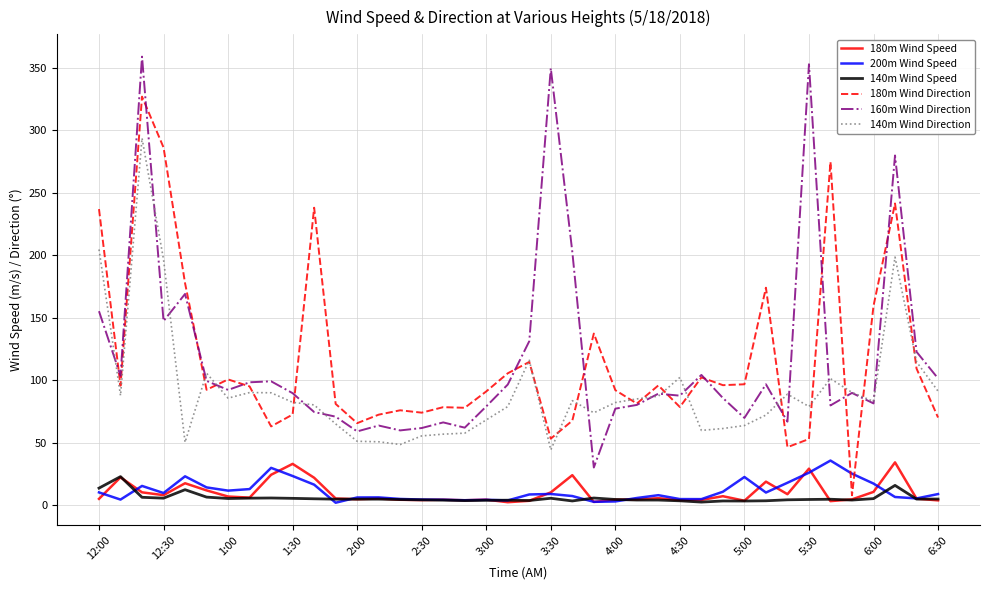

What is the sum of all 140m Wind Direction values?

3680.3